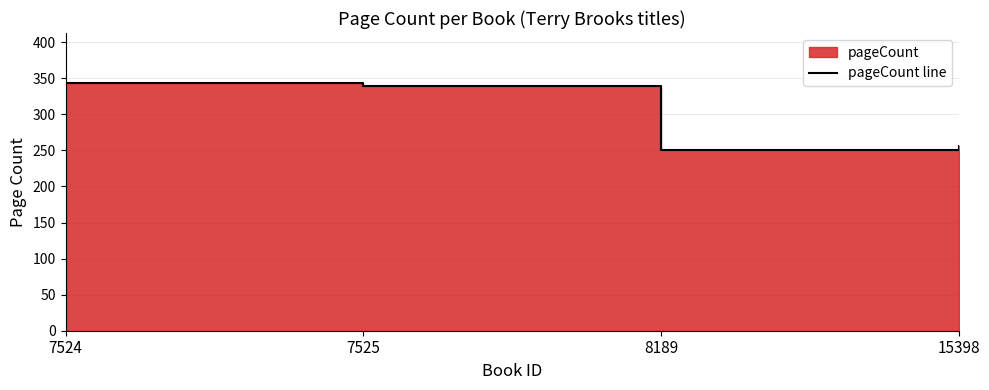

What is the approximate value at 15398, to the nearest 5?

255